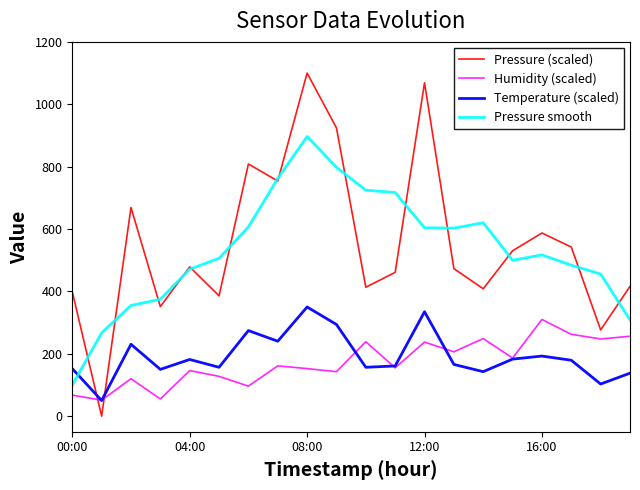

Which series has the widest spread of values?

Pressure (scaled)